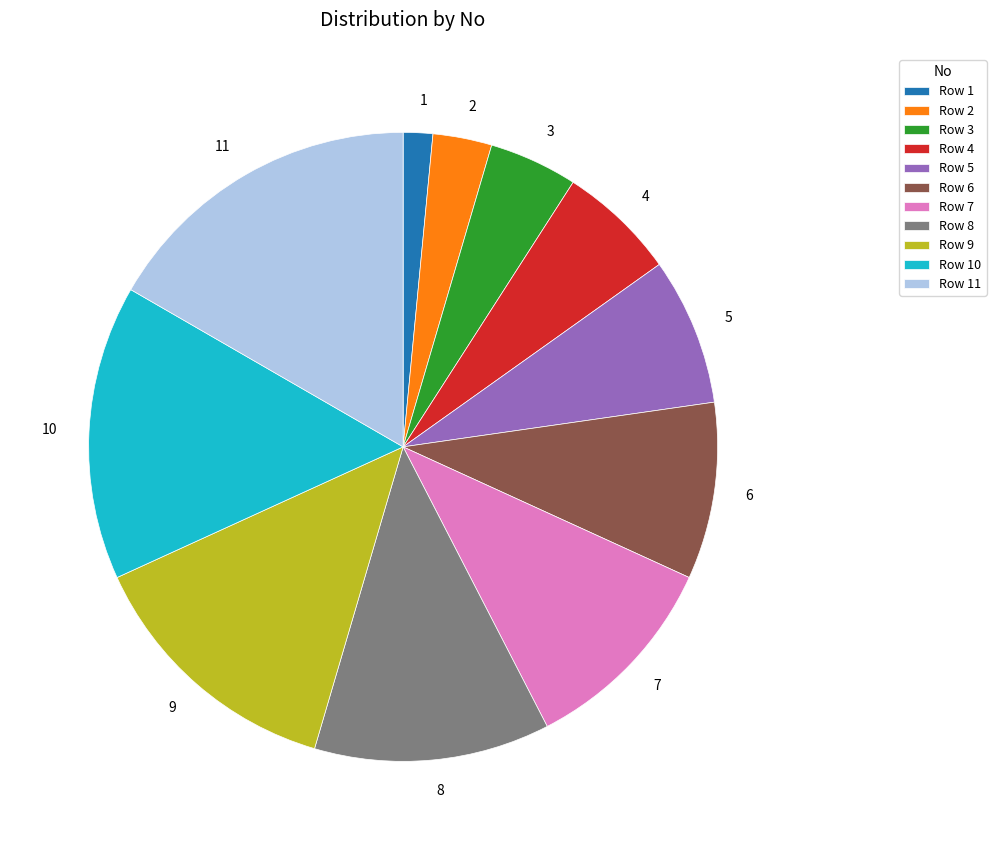

True or false: 8 accounts for 12% of the total.

True